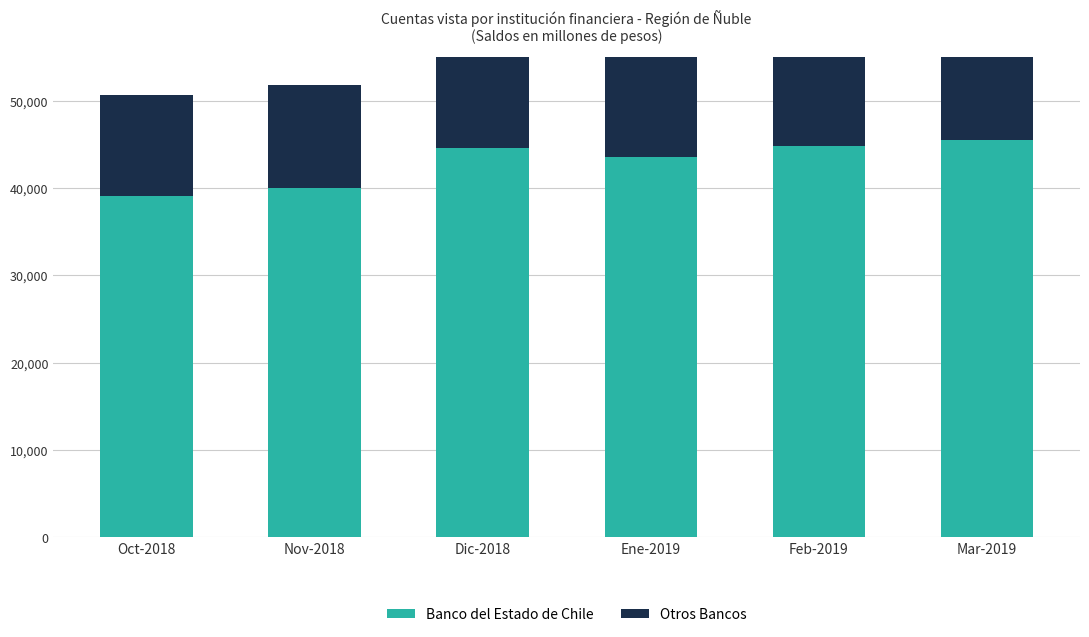

At how many categories does at least one series exceed 34923?

6